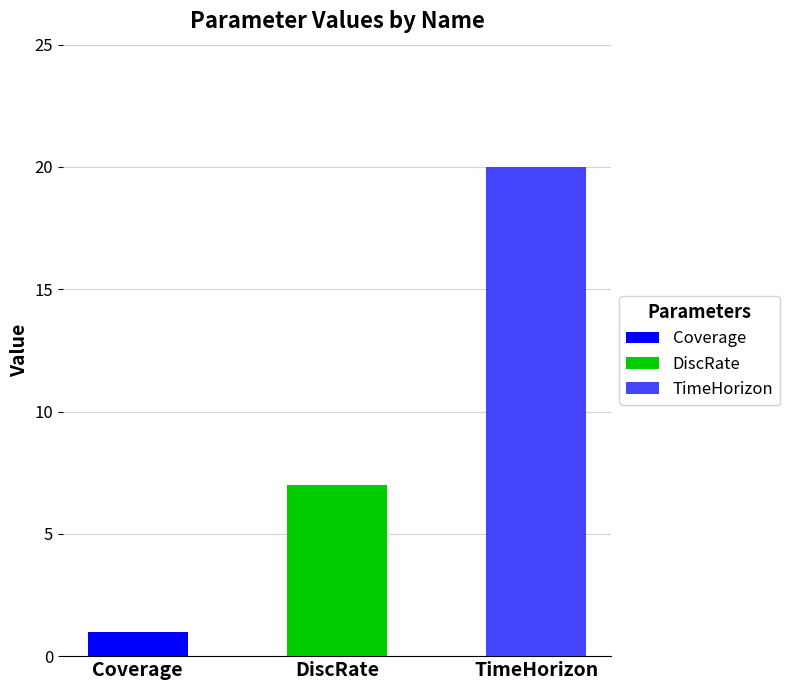

True or false: the data shows 20 at TimeHorizon.

True